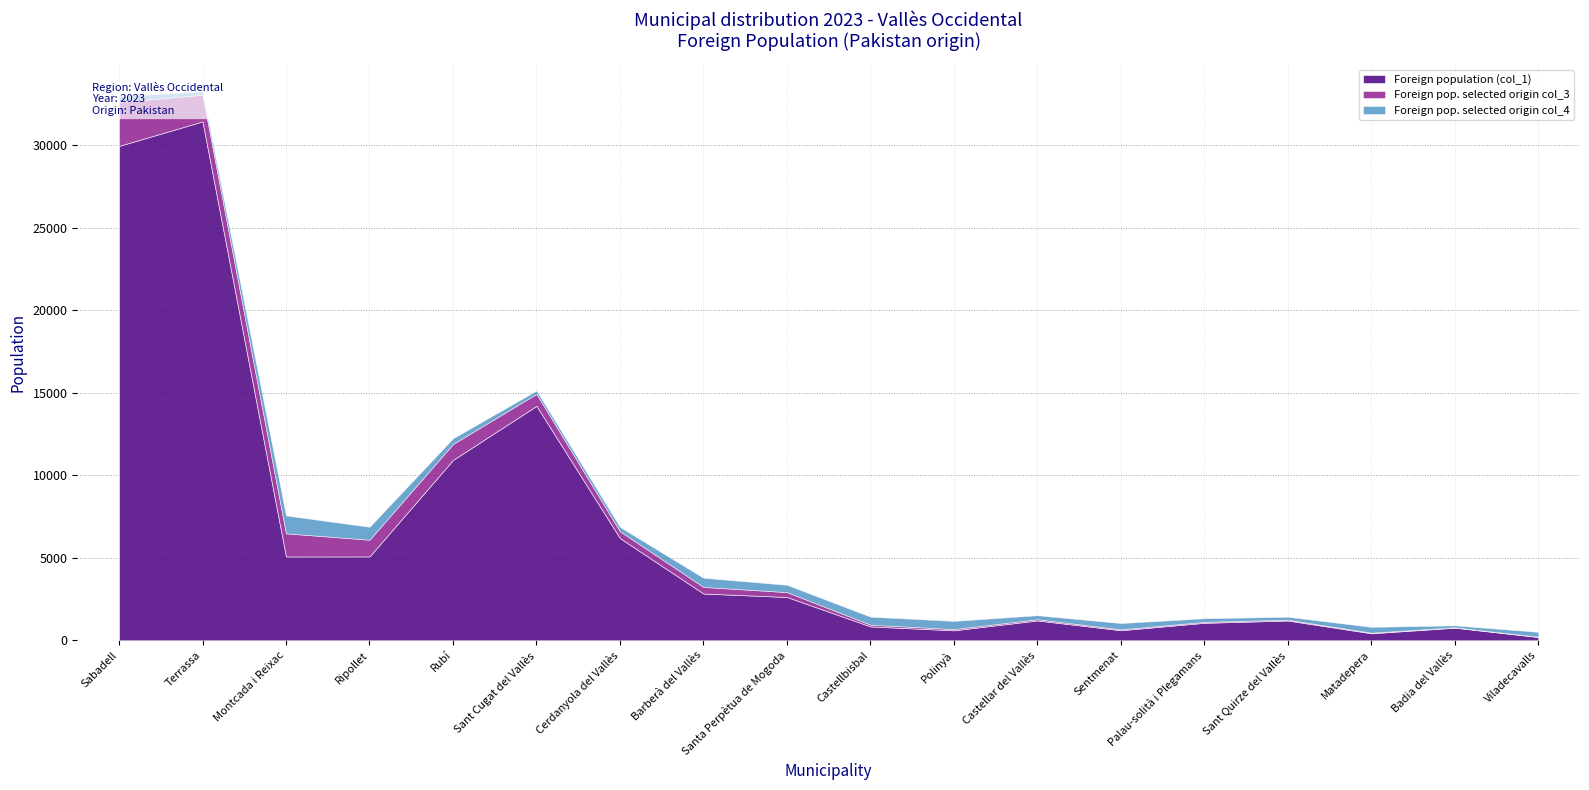

What is the value of the Foreign population (col_1) point at the 12th from the left?

1204